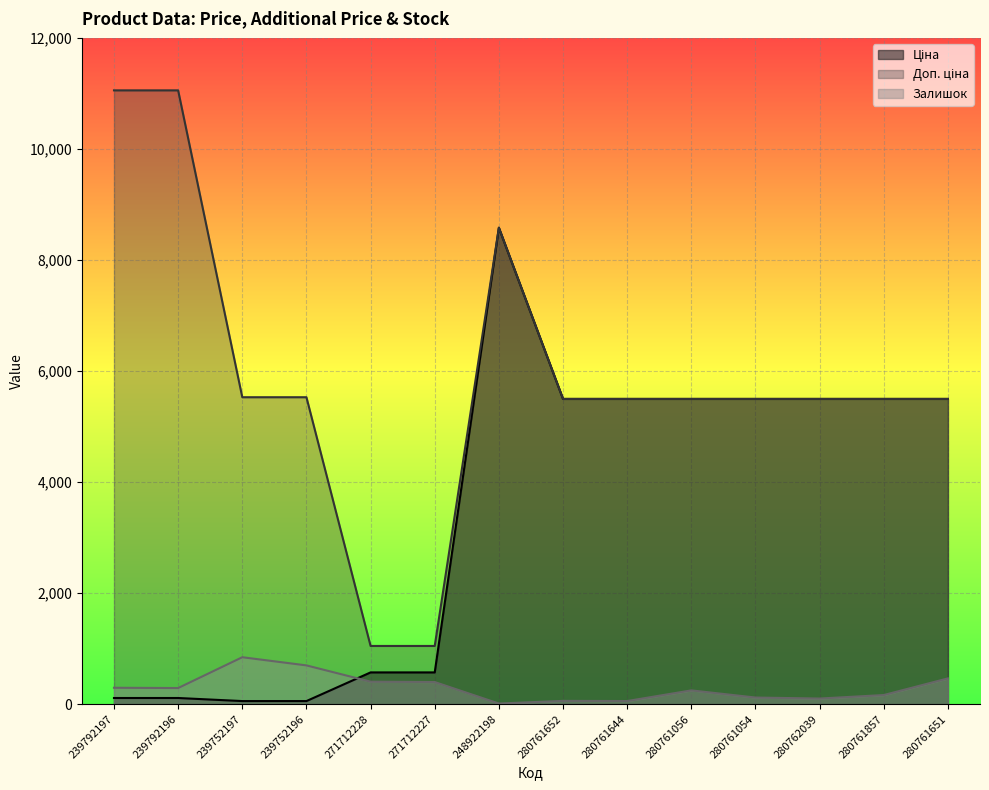

Reading left to right, transcribe all the data shown in this chart.

Ціна: 110.5	110.5	55.3	55.3	571.6	571.6	8581.1	5497.3	5497.3	5497.3	5497.3	5497.3	5497.3	5497.3
Доп. ціна: 11055.0	11055.0	5528.0	5528.0	1048.0	1048.0	8581.1	5497.3	5497.3	5497.3	5497.3	5497.3	5497.3	5497.3
Залишок: 295.0	290.0	845.0	698.0	405.0	398.0	11.0	59.0	56.0	248.0	119.0	101.0	164.0	464.0